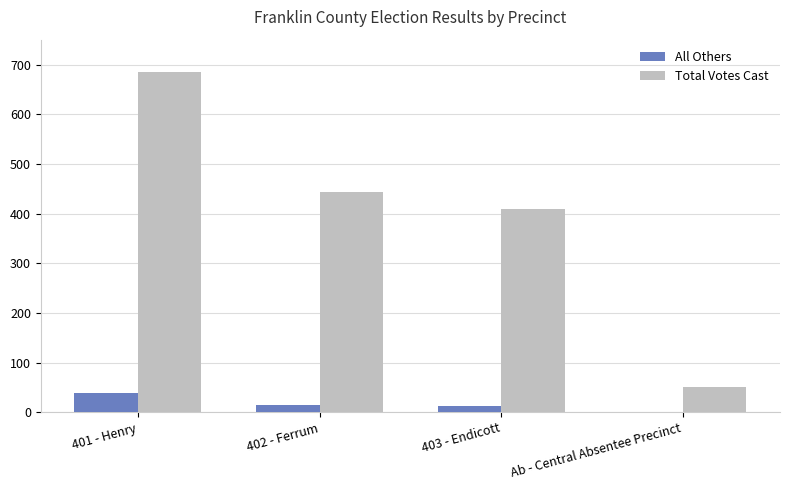

Which series changed the most between 401 - Henry and 403 - Endicott?

Total Votes Cast